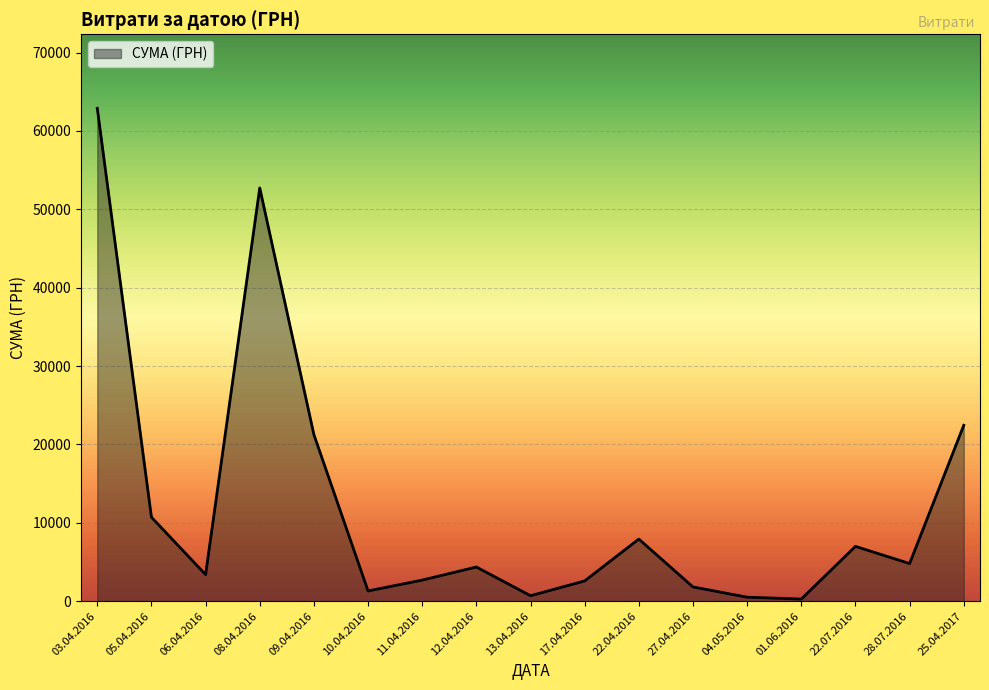

At which category does the data reach its first local peak?

08.04.2016